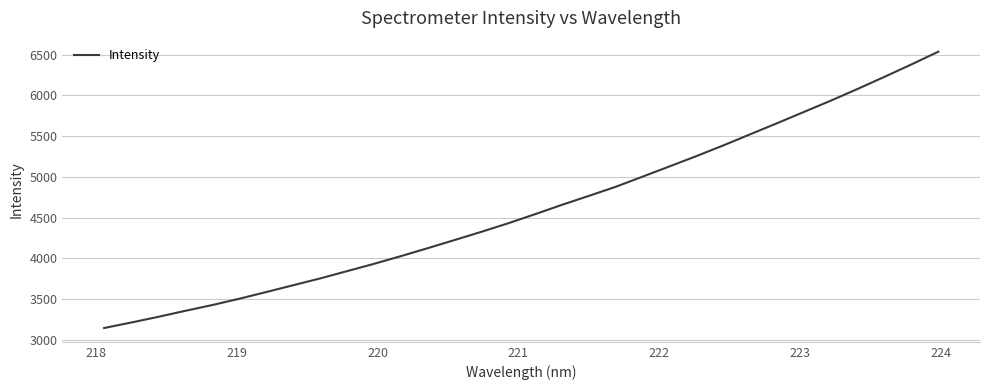

What is the difference between the maximum and minimum values?

3388.5